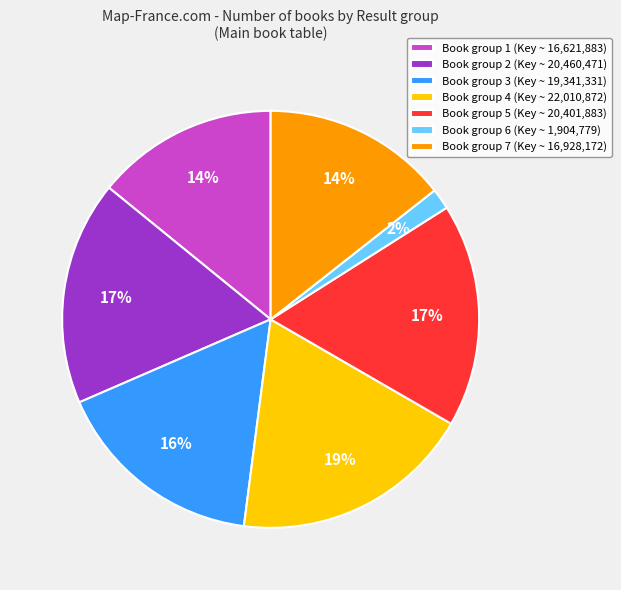

To the nearest percent, what is the difference between the largest and smallest slice percentages?

17%